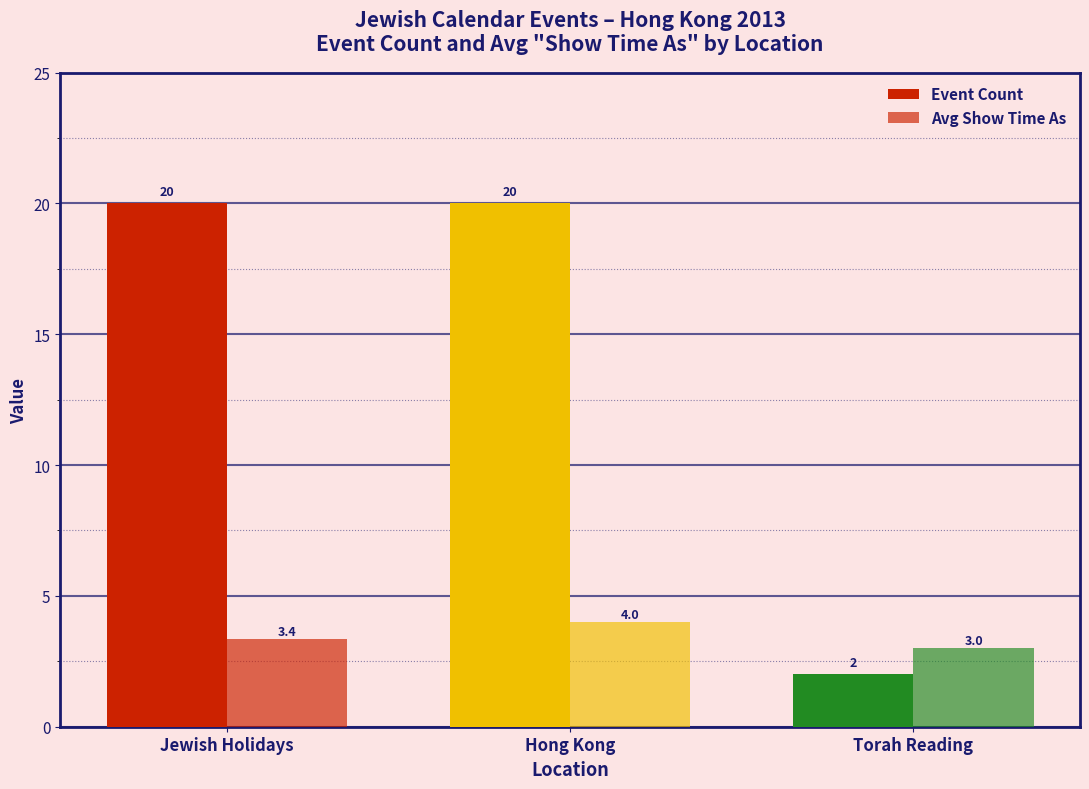

How many bars are there in each group?

2